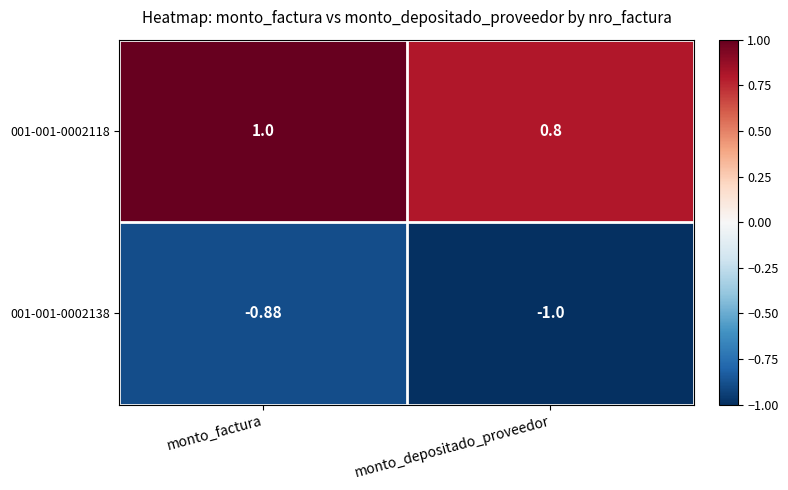

Is the value of 001-001-0002118 at monto_factura greater than the value of 001-001-0002138 at monto_factura?

Yes